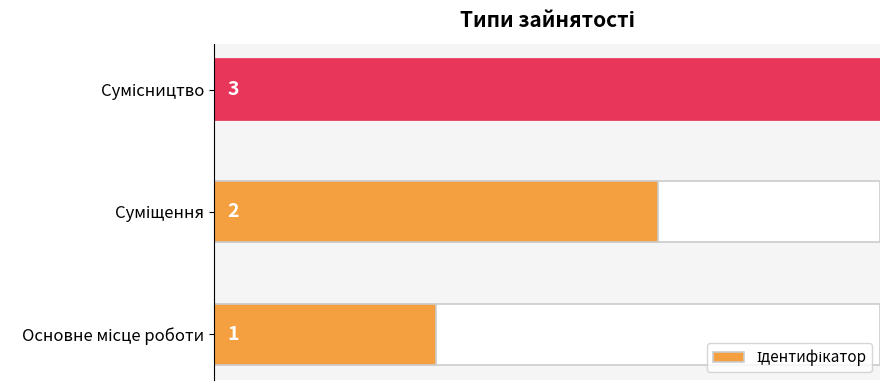

The chart shows a value of 1.3 at Сумісництво. True or false?

False